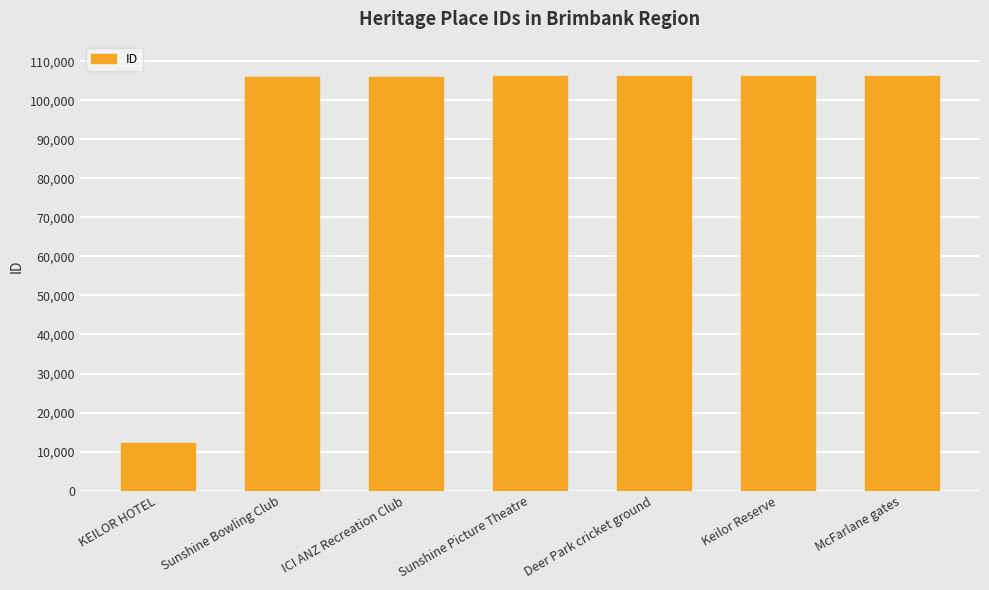

What is the average value?

92668